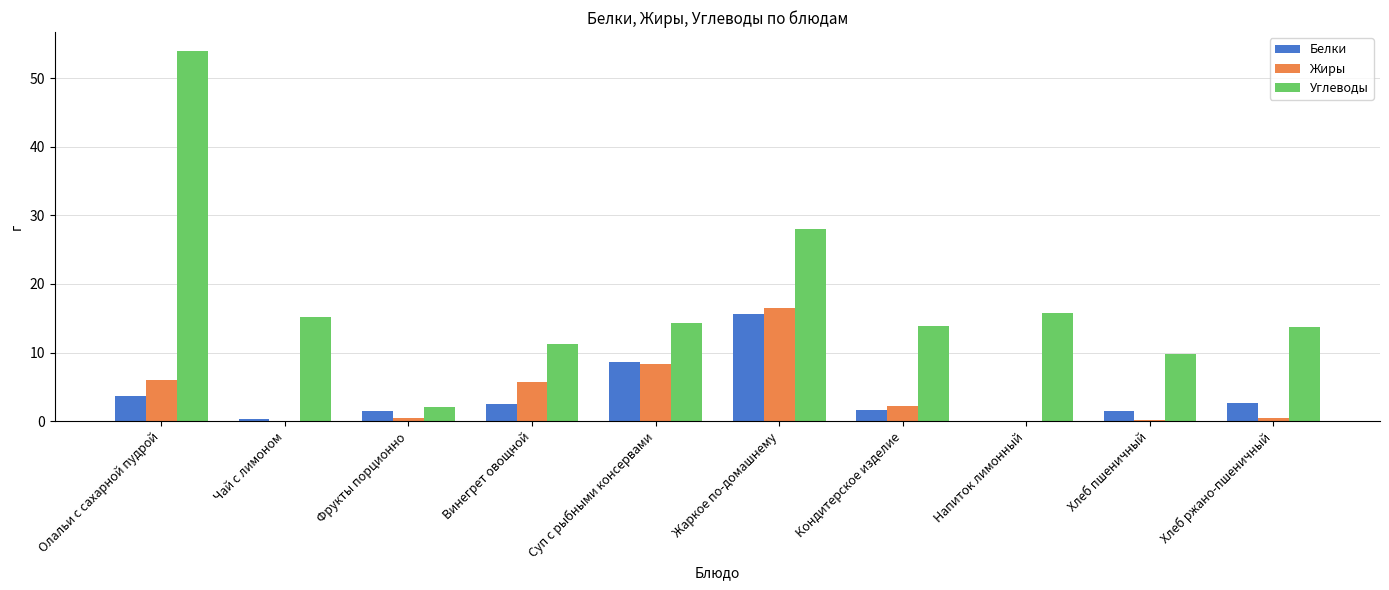

Which series has the largest total across all categories?

Углеводы